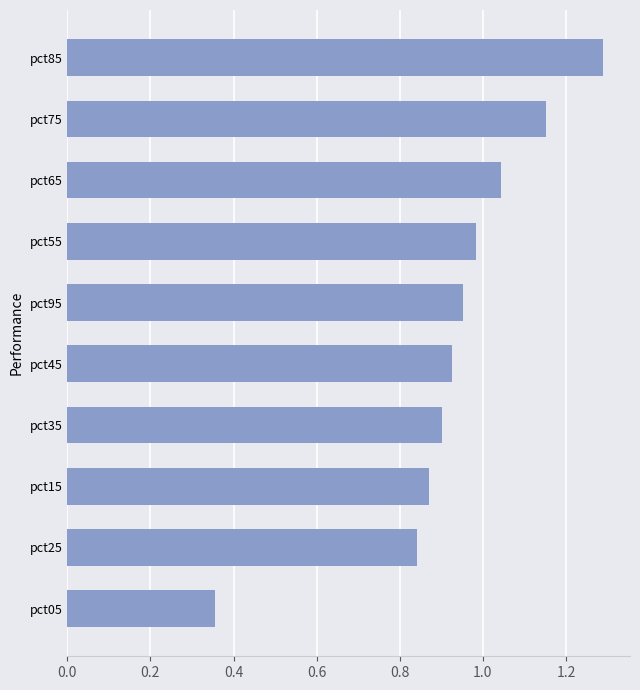

What is the sum of all values?

9.3